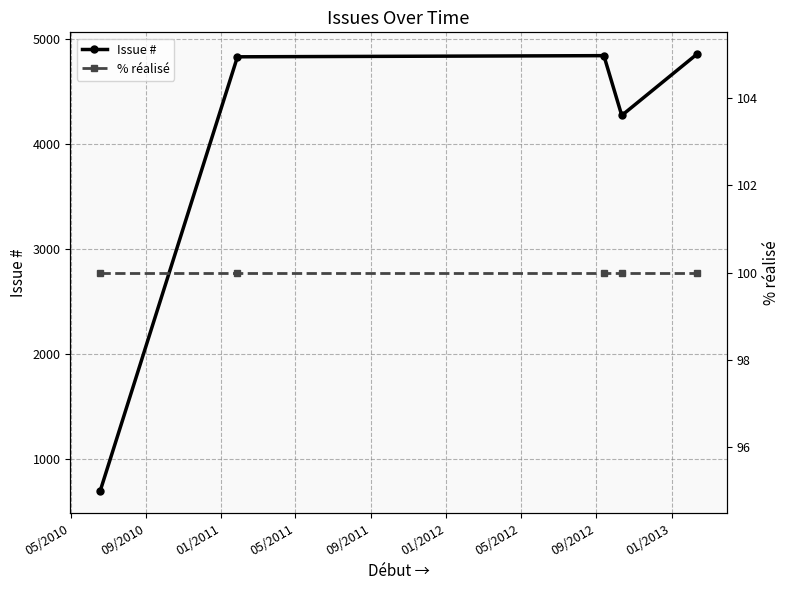

What is the value of the Issue # point at the 1st from the left?

692